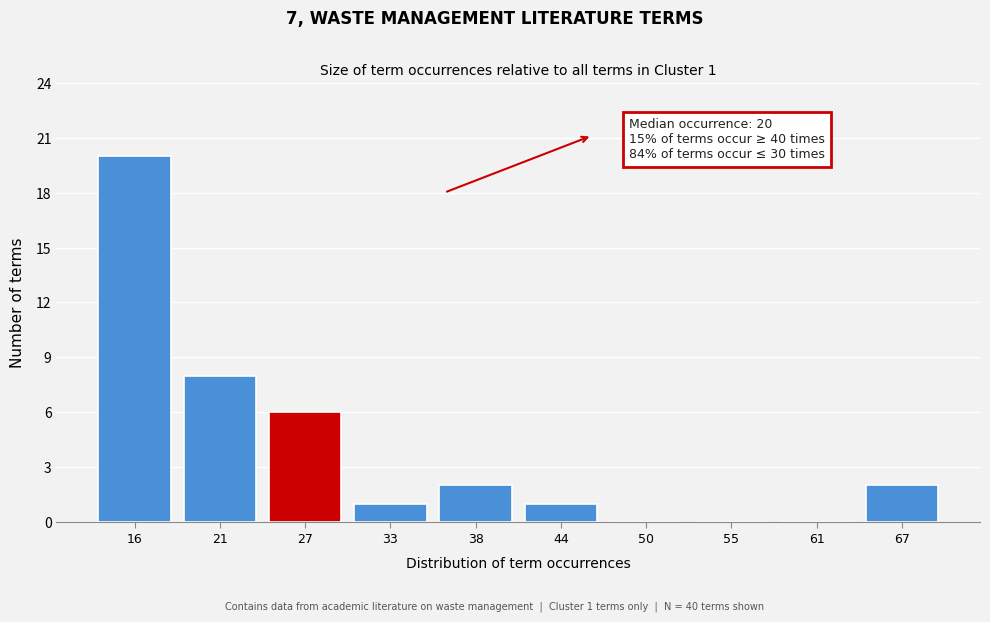

Reading left to right, extract all data points from this chart.

16=20	21=8	27=6	33=1	38=2	44=1	50=0	55=0	61=0	67=2